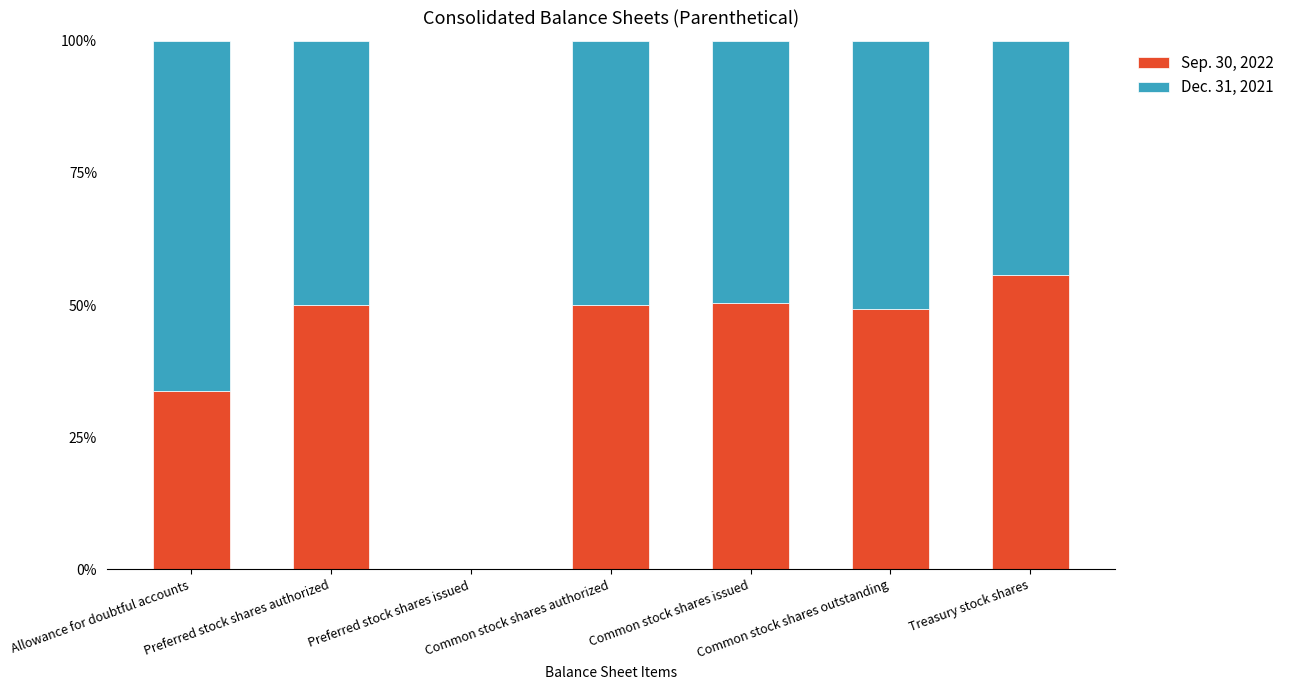

What is the sum of the Sep. 30, 2022 values at Common stock shares issued and Treasury stock shares?

106.1